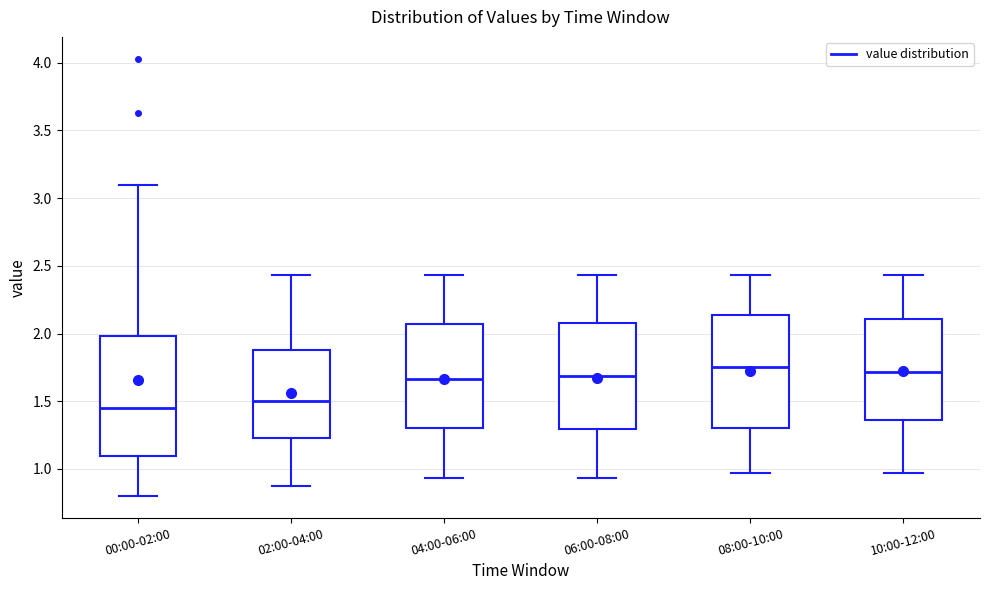

Where is the upper edge of the box for 06:00-08:00 on the y-axis? The values are not printed on the chart, so give them approximately, as read against the axis.

2.10